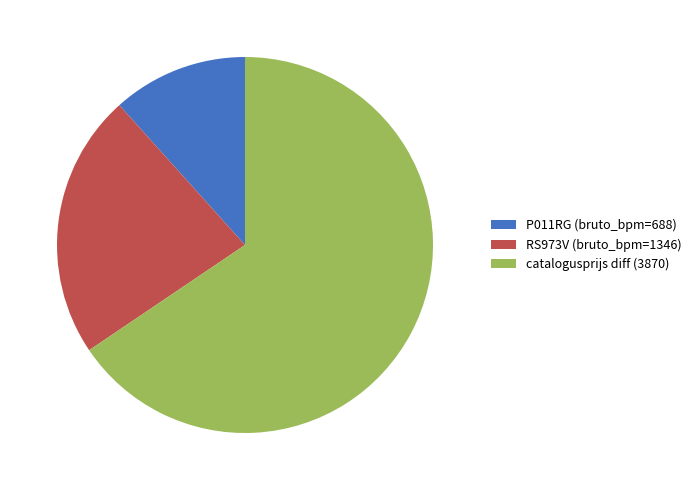

Rank the categories by value from highest to lowest.

catalogusprijs diff (3870), RS973V (bruto_bpm=1346), P011RG (bruto_bpm=688)